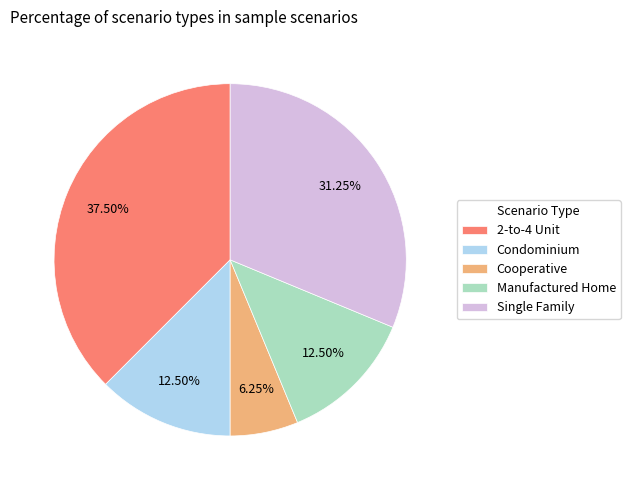

What percentage is the Single Family slice, to the nearest percent?

31%